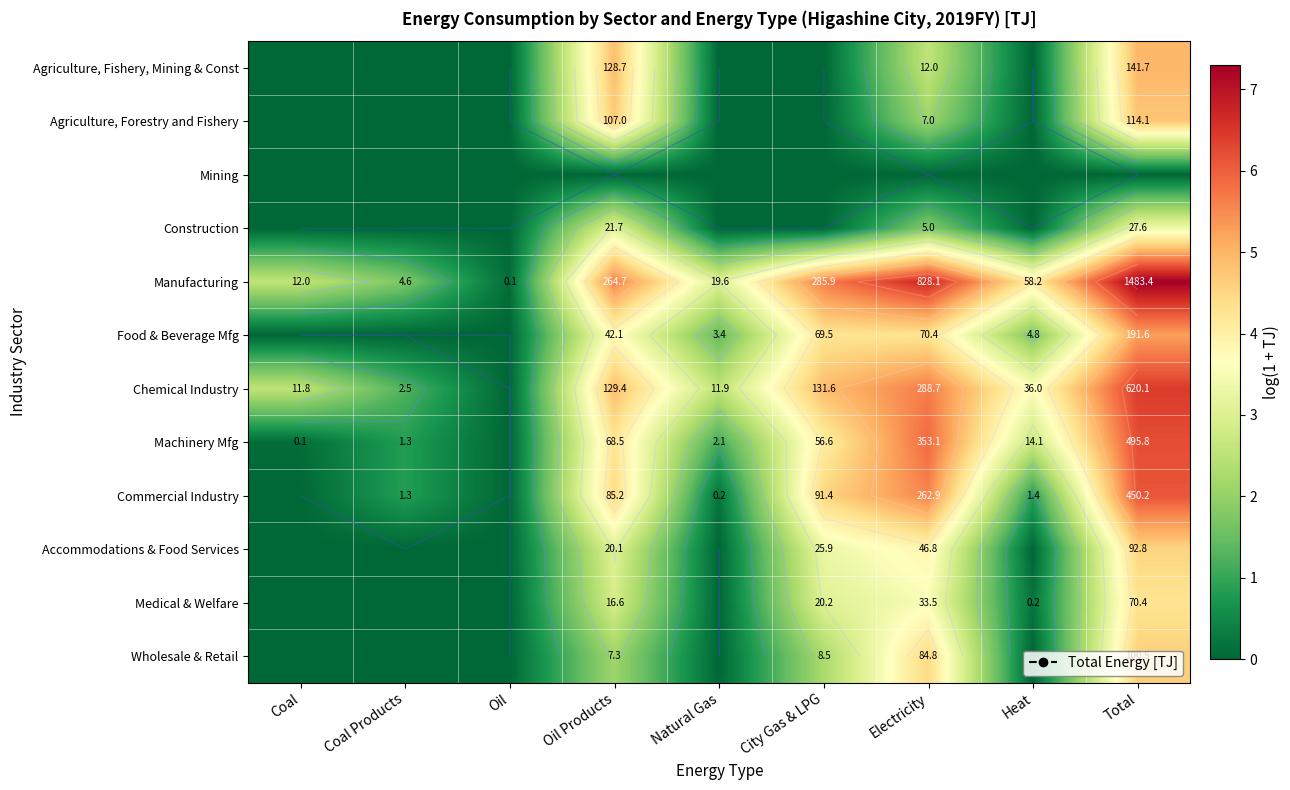

Count the number of data series in this chart.

12